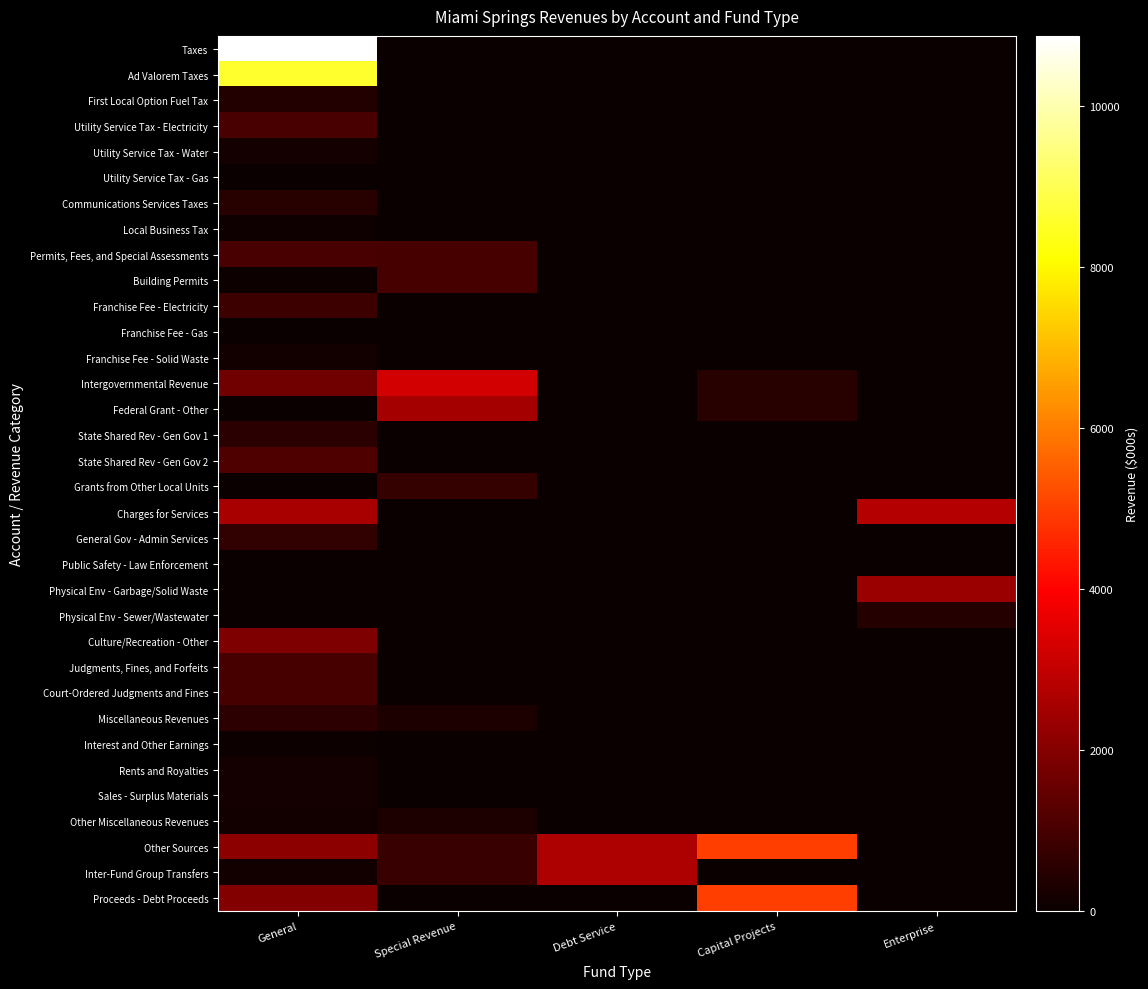

How many series are shown in this chart?

34